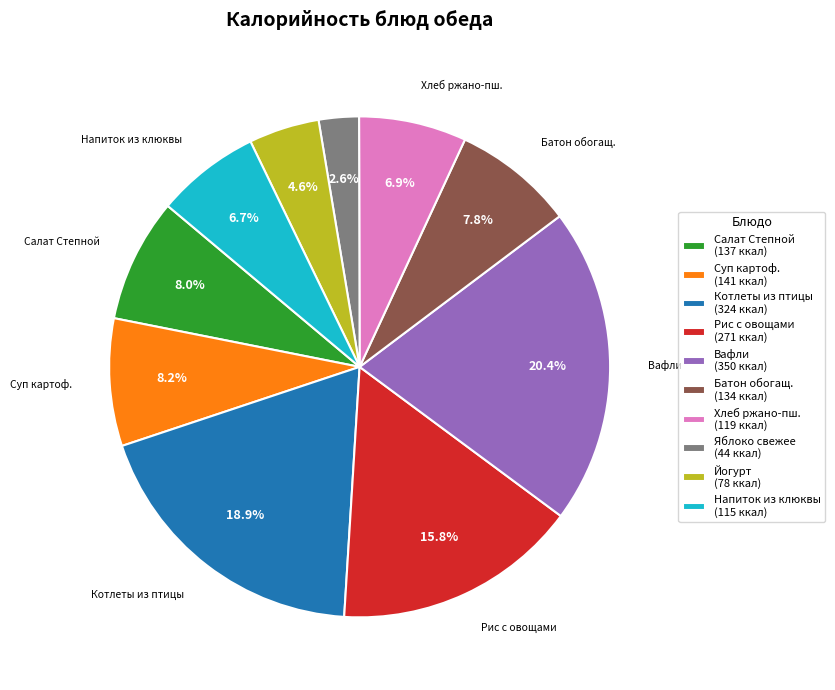

Is there a majority slice in this chart?

No